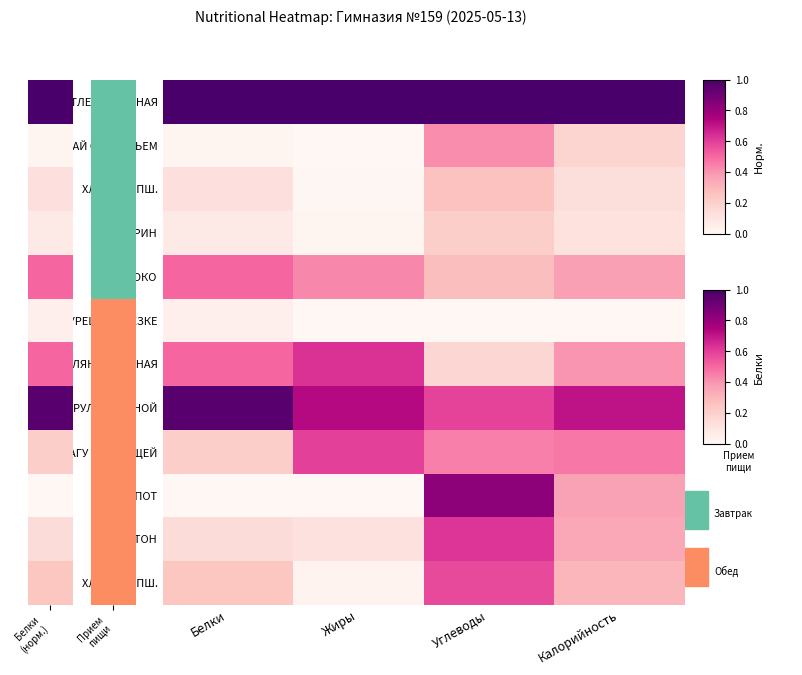

How many categories are shown in the chart?

4